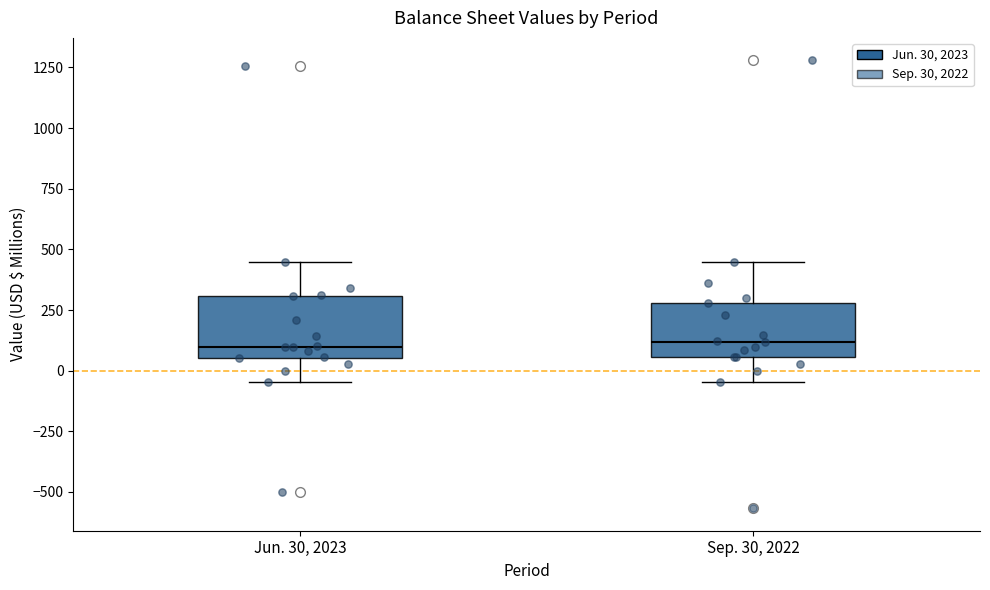

Reading left to right, transcribe this box plot: for each box, give where its median line is, the range the box spans, and where its two whiskers end, as read against the y-axis. The values are not printed on the chart, so give them approximately, as read against the axis.

Jun. 30, 2023: median 100, box 50 to 300, whiskers -50 to 450
Sep. 30, 2022: median 100, box 50 to 300, whiskers -50 to 450